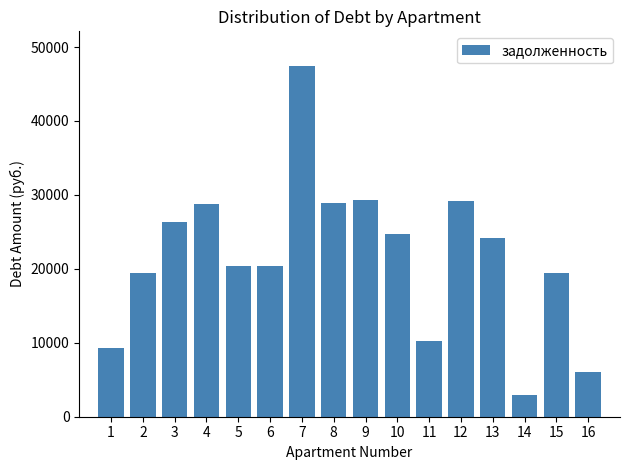

What is the value of the 3rd bar from the left?

26329.4